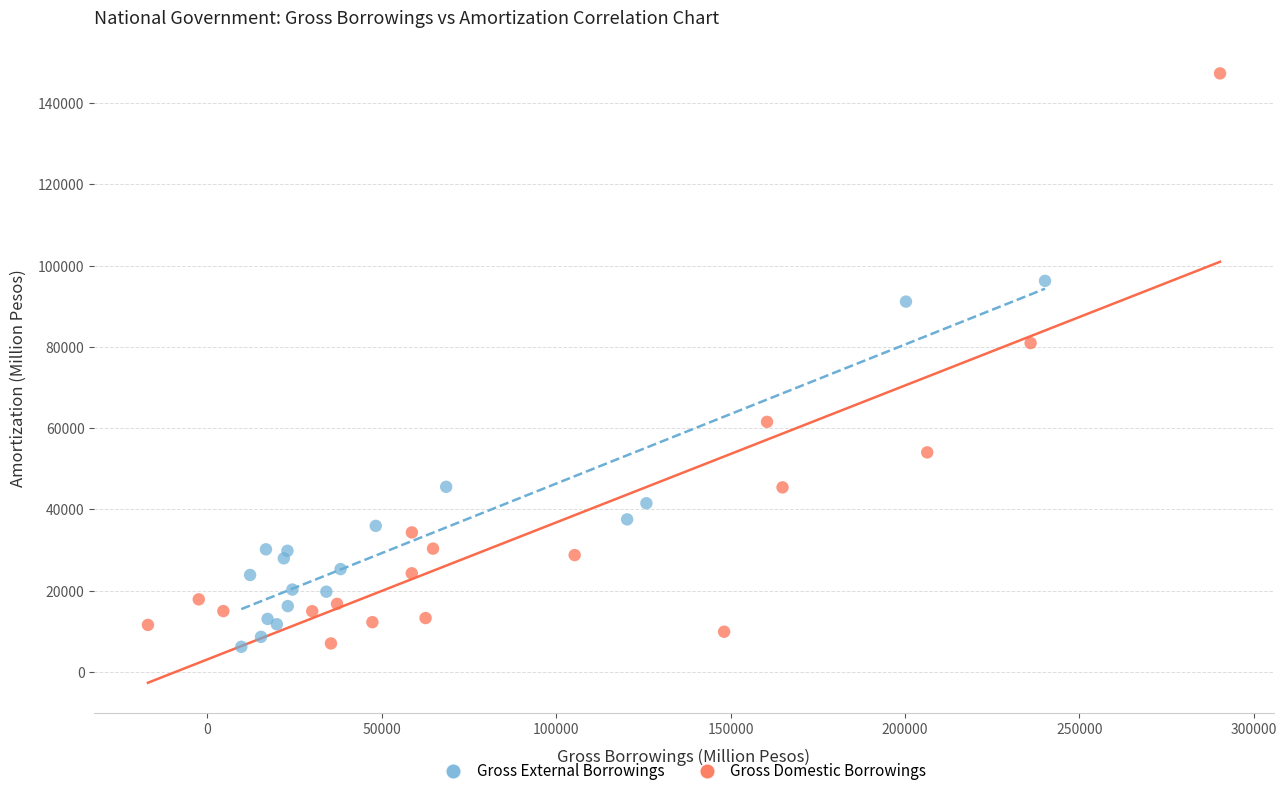

Which series reaches the maximum Y coordinate?

Gross Domestic Borrowings